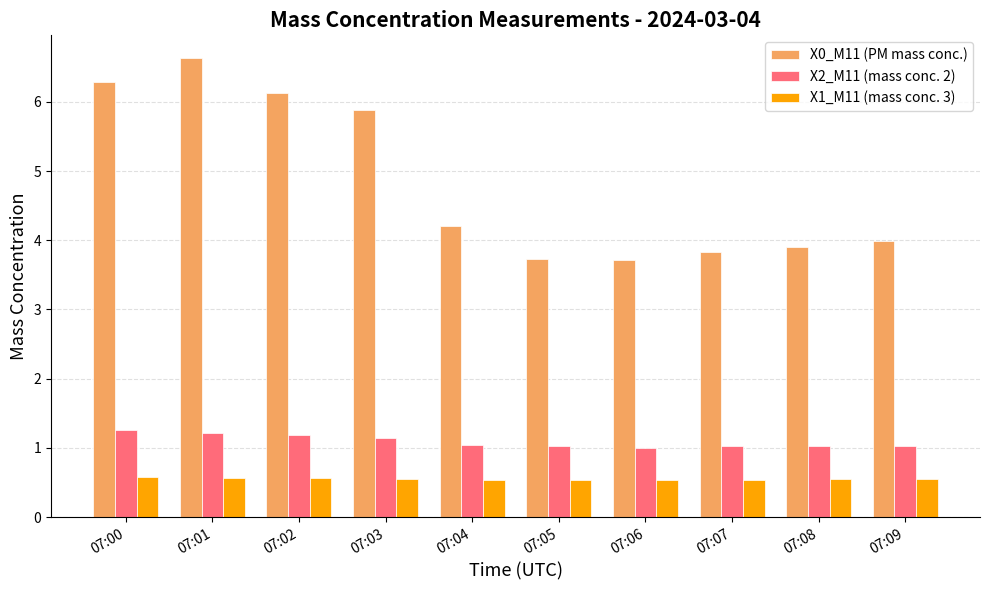

The X2_M11 (mass conc. 2) series shows 1.4 at 07:08. True or false?

False